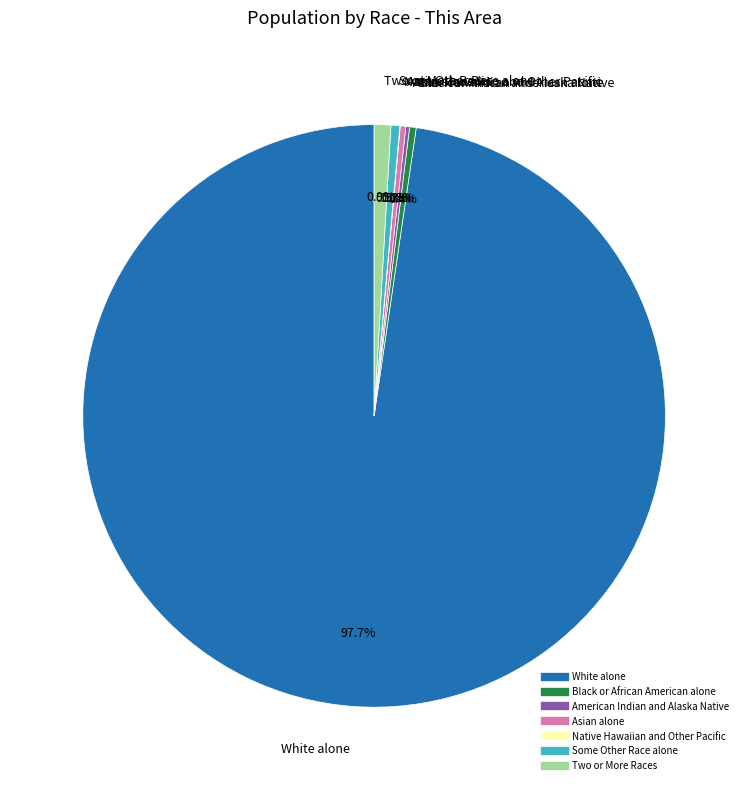

What is the ratio of the value at Black or African American alone to the value at Asian alone?

1.2